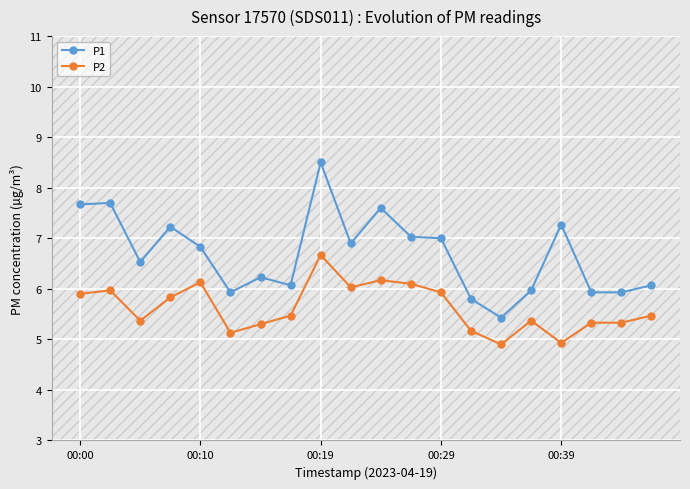

What is the lowest value of the P1 series?

5.4